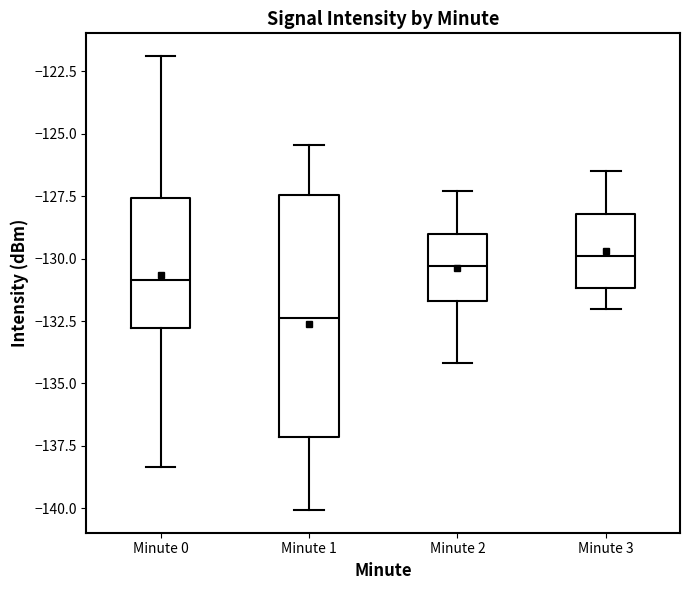

Where does the median line of the box for Minute 1 sit on the y-axis? The values are not printed on the chart, so give them approximately, as read against the axis.

-132.5